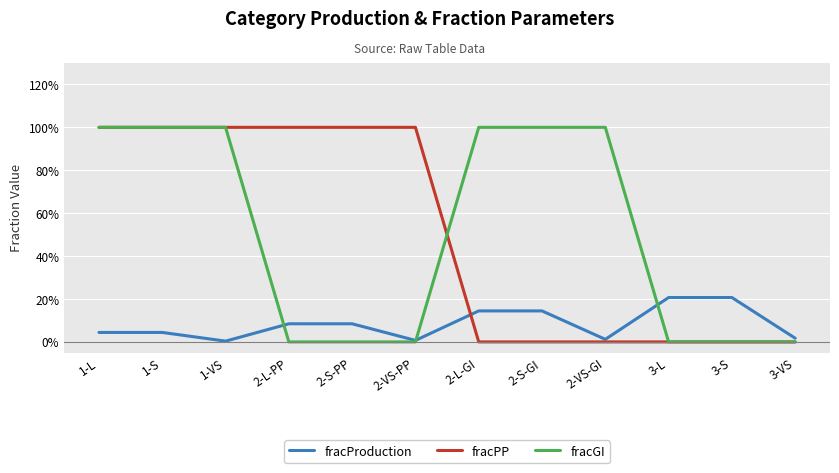

Is the value of fracProduction at 1-L greater than the value of fracGI at 3-S?

Yes